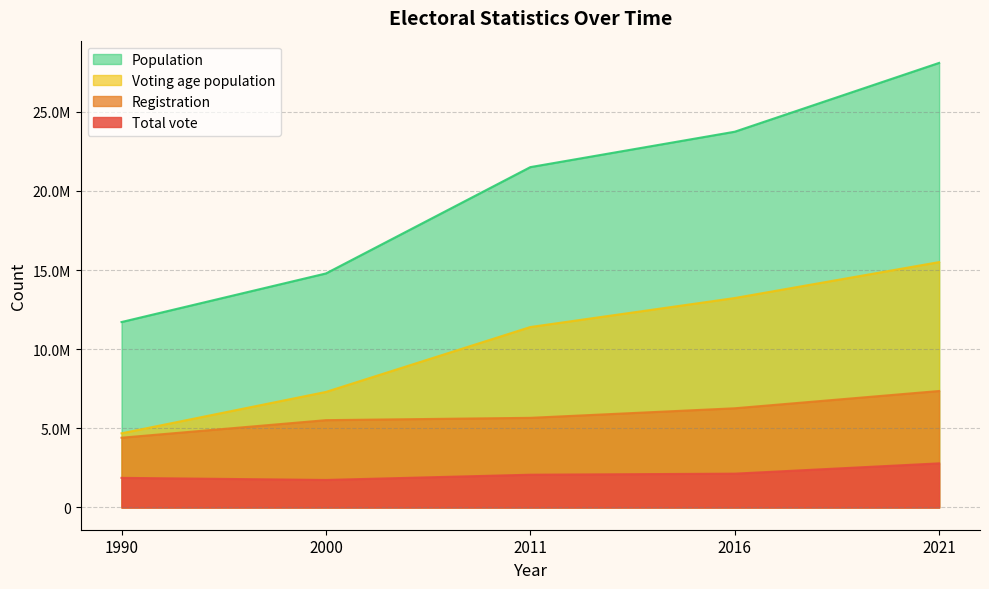

Is the value of Total vote at 2011 greater than the value of Registration at 2000?

No